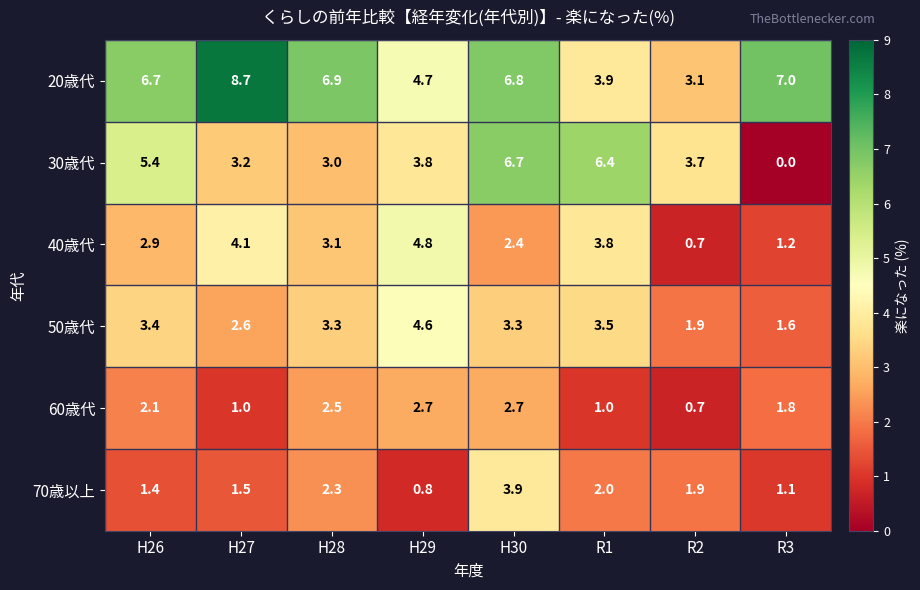

Between H29 and H30, which series saw the biggest shift?

70歳以上